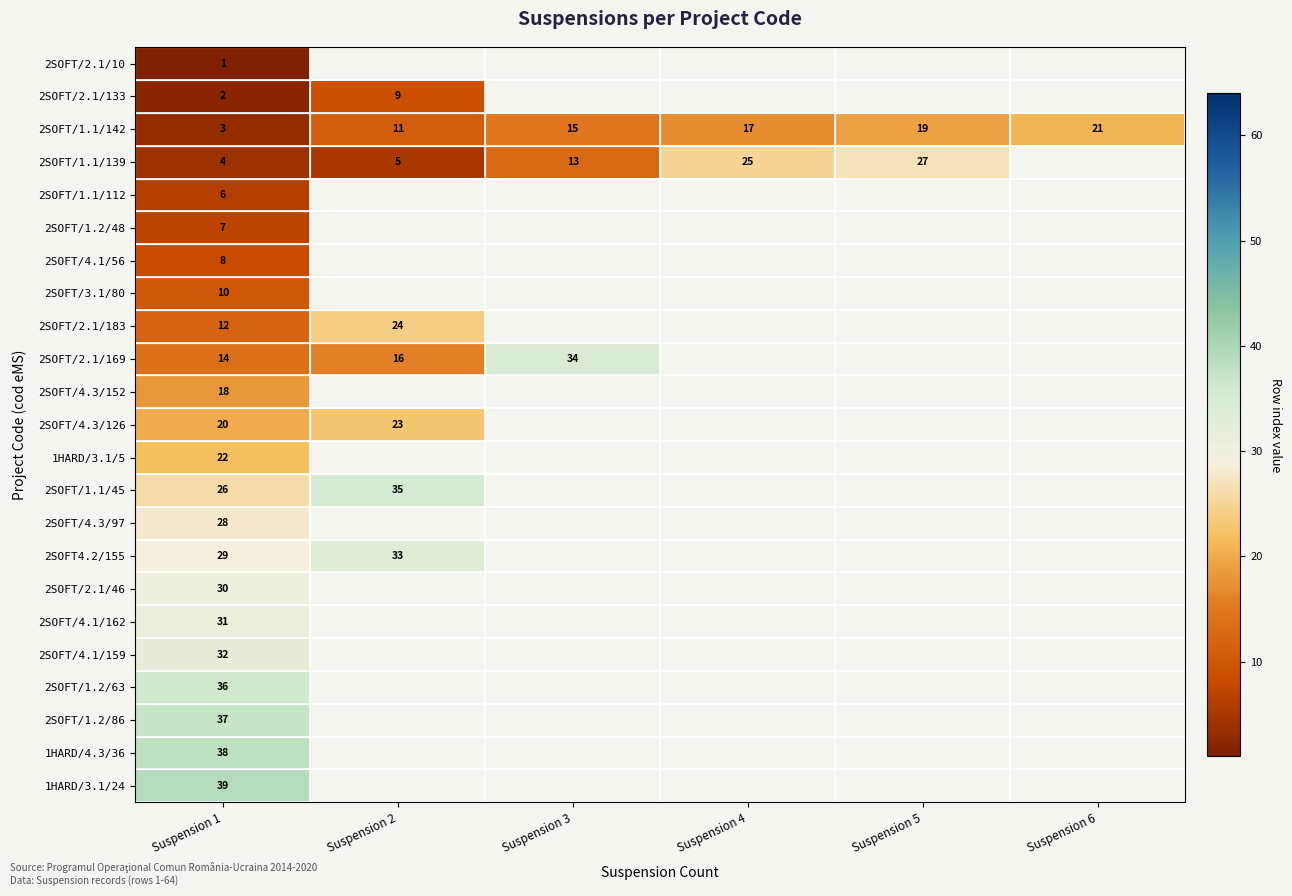

Which has a higher value, Suspension 1 or Suspension 4?

Suspension 4